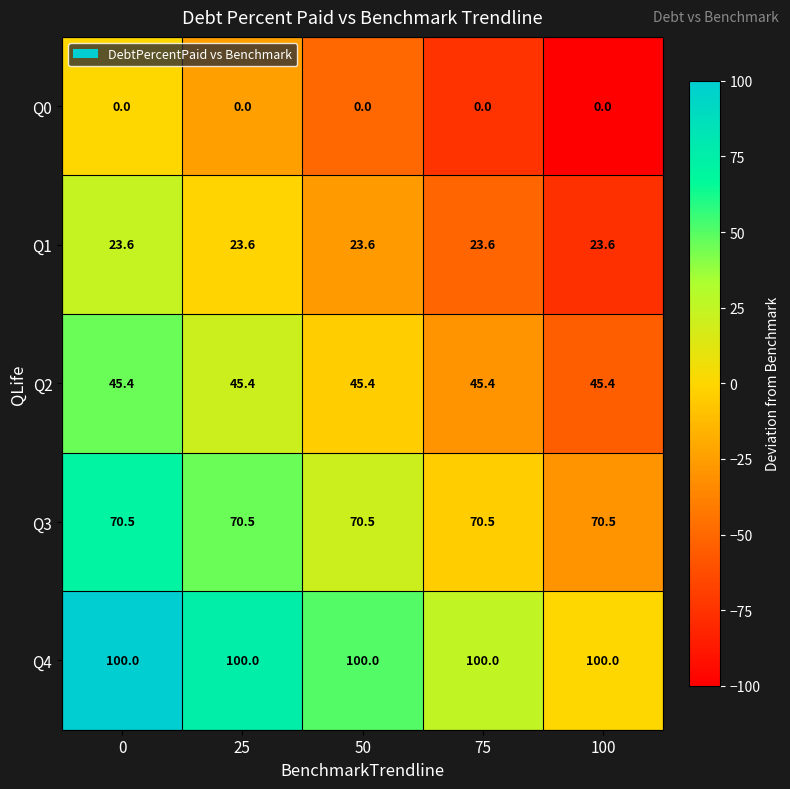

At how many categories does at least one series exceed 84?

5